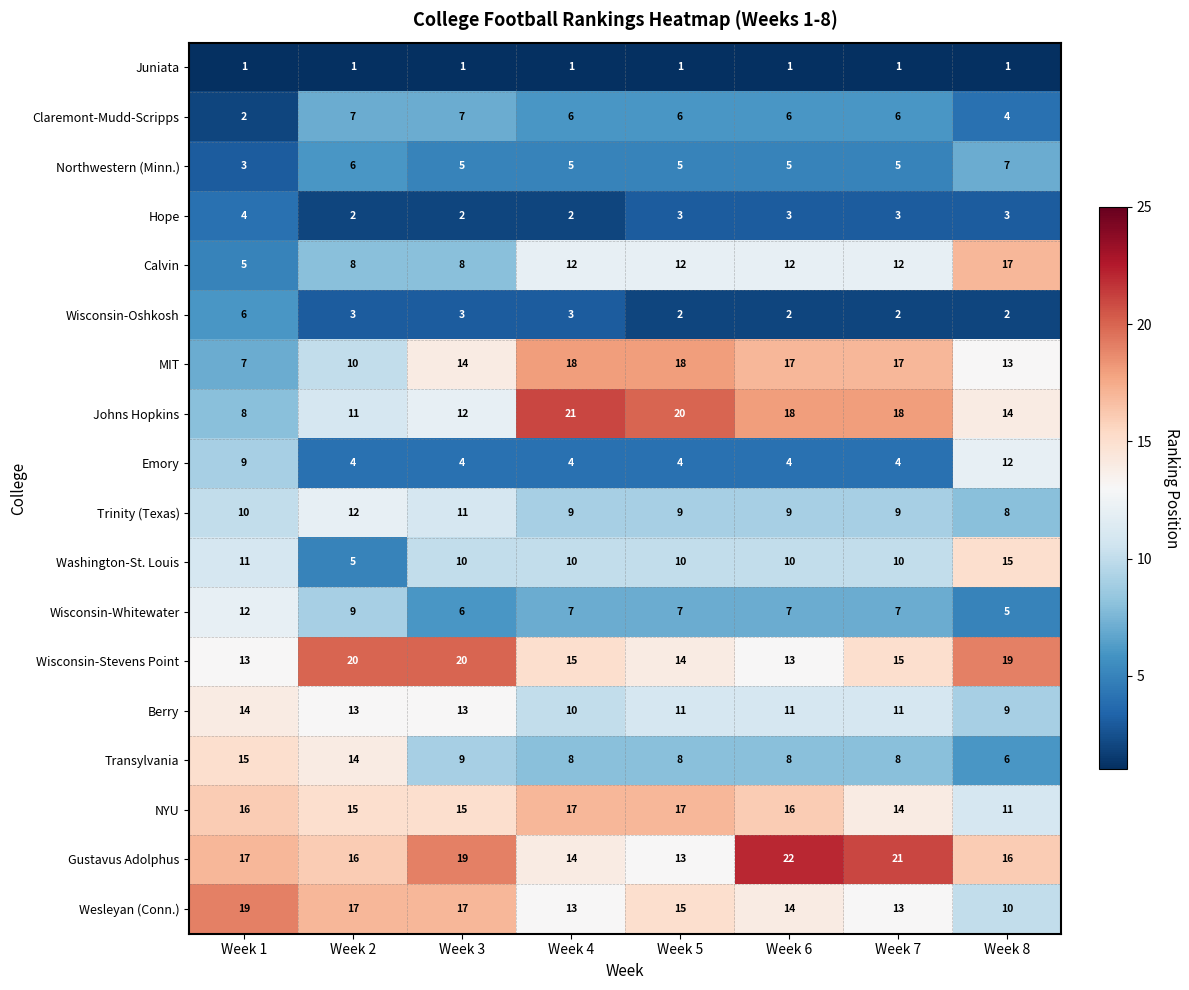

What is the approximate value of Wisconsin-Stevens Point at Week 1?

13